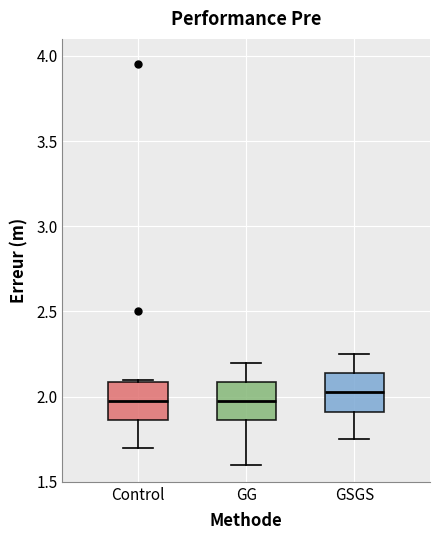

Where is the upper edge of the box for GG on the y-axis? The values are not printed on the chart, so give them approximately, as read against the axis.

2.10